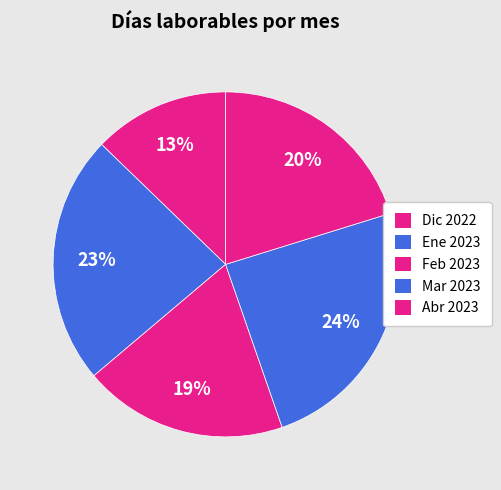

Count the number of slices in the pie.

5